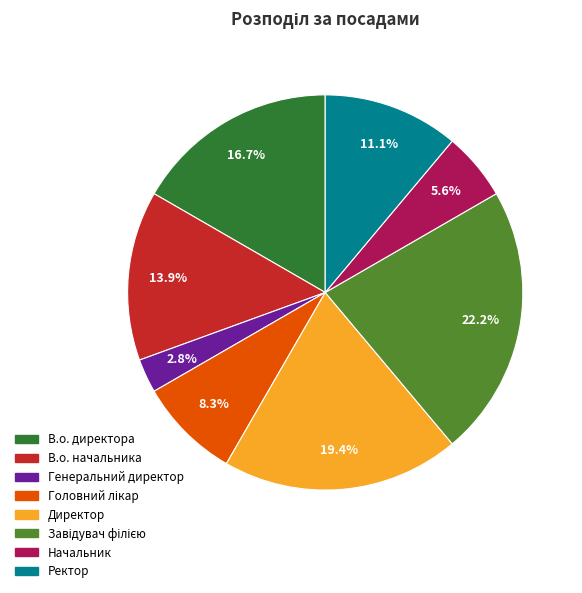

Which has a higher value, Генеральний директор or Директор?

Директор